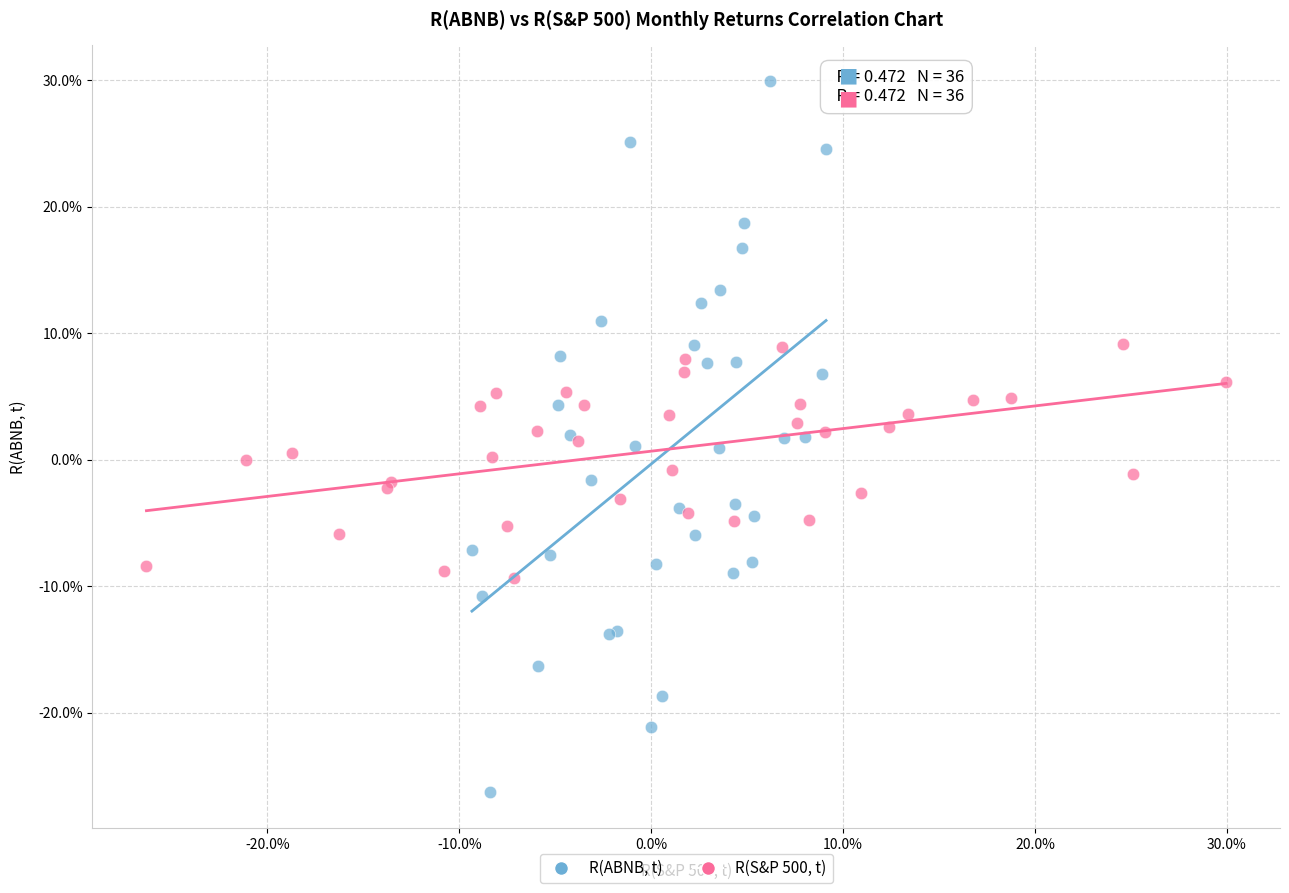

Which series contains the lowest Y value?

R(ABNB, t)